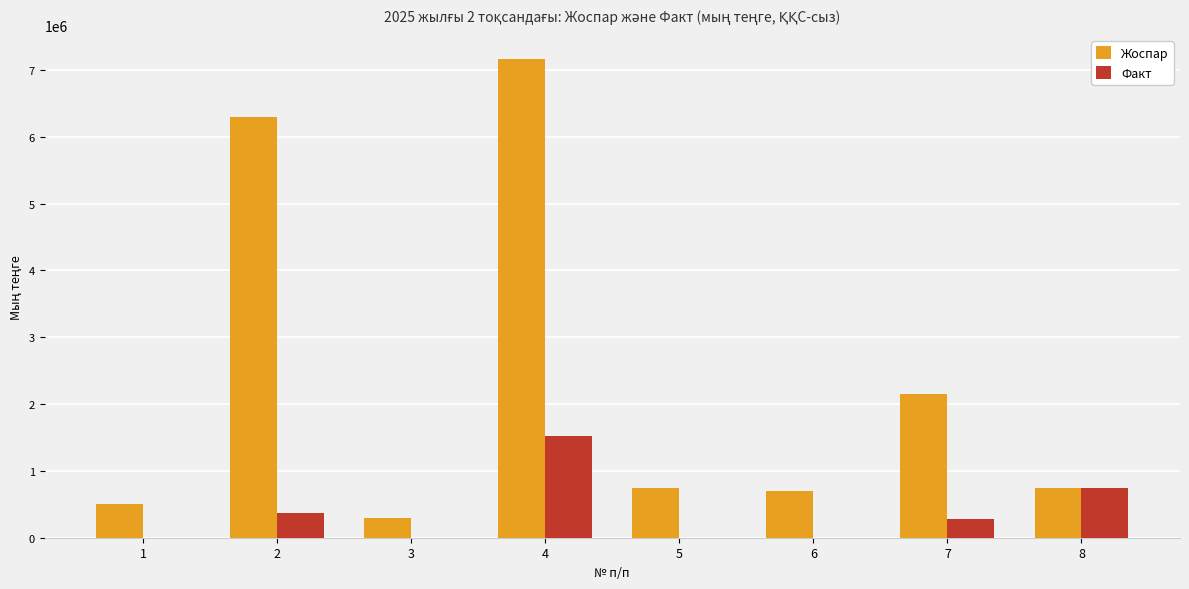

Is the value of Факт at 2 greater than the value of Жоспар at 6?

No